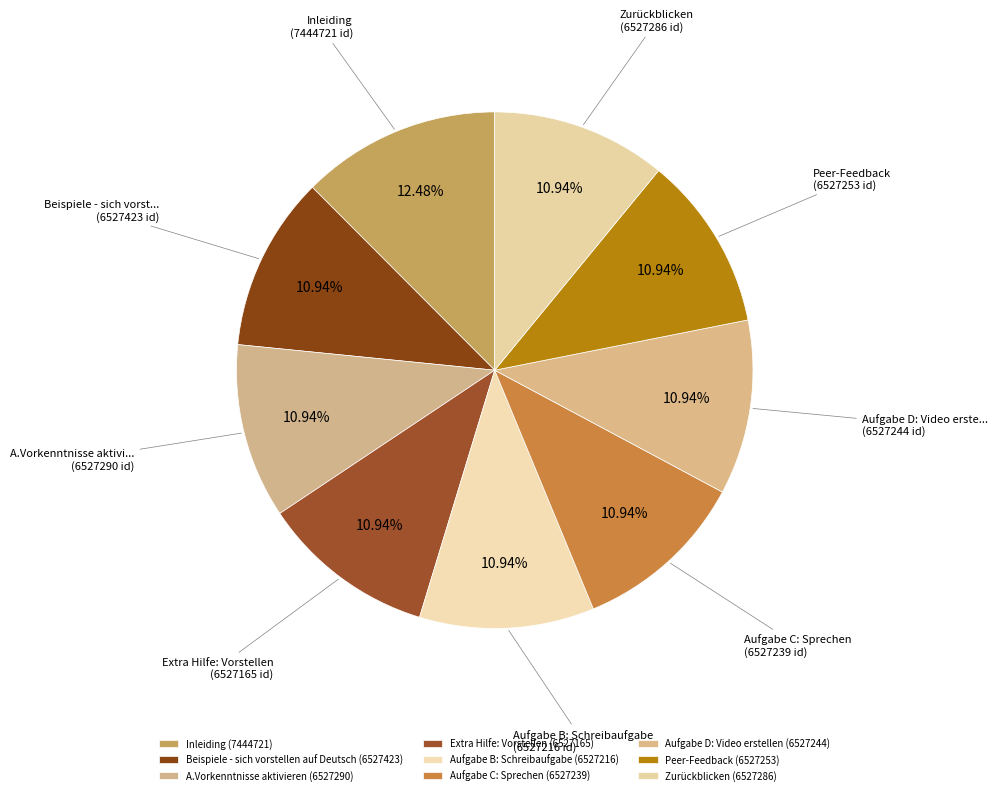

To the nearest percent, what percentage of the pie is Peer-Feedback?

11%